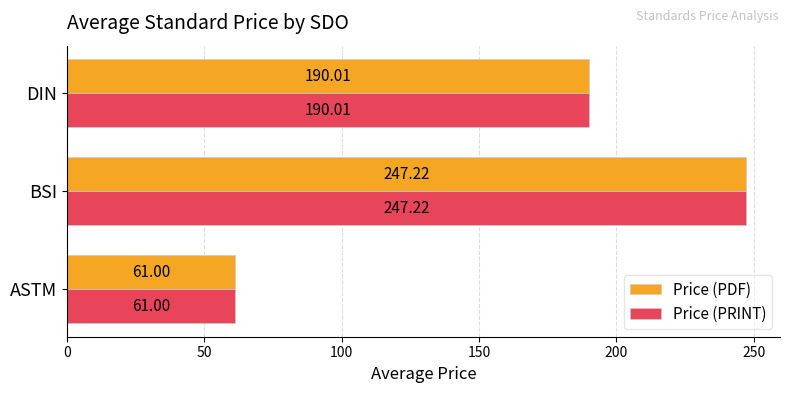

What is the minimum value shown in the chart?

61.0